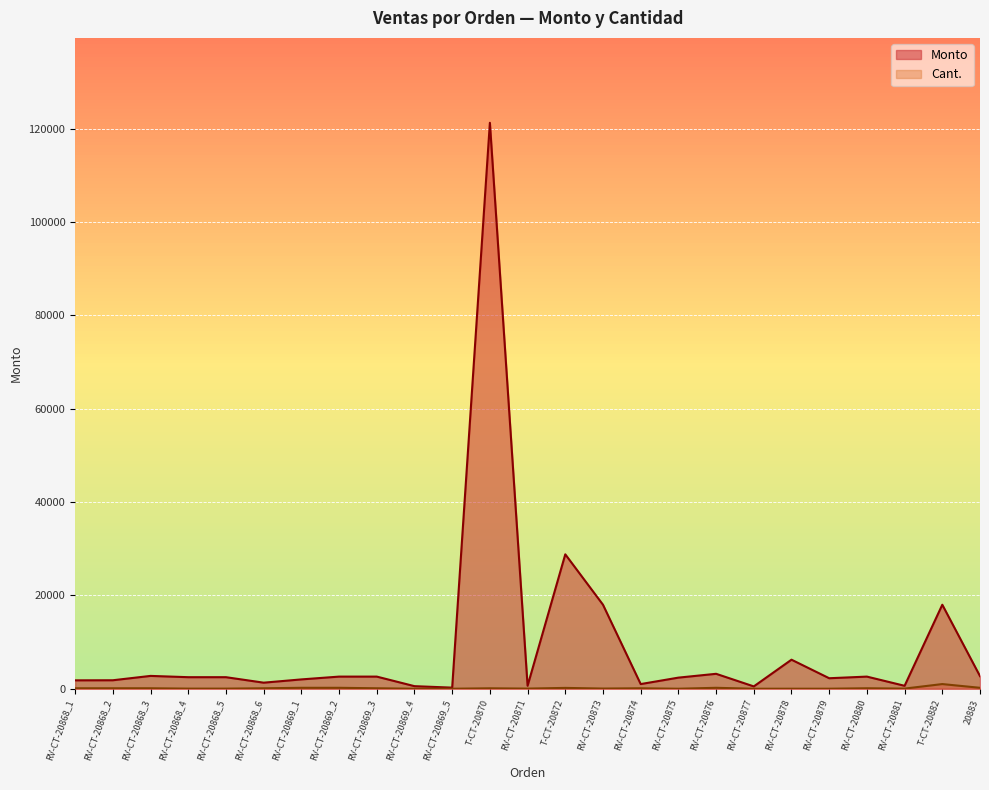

What is the difference between the maximum and second lowest values in the Monto series?

120760